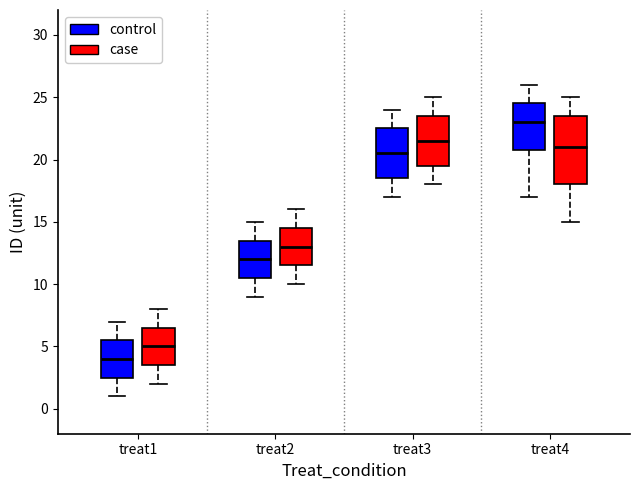

Where does the lower whisker of the box for treat1 (control) end on the y-axis? The values are not printed on the chart, so give them approximately, as read against the axis.

1.0